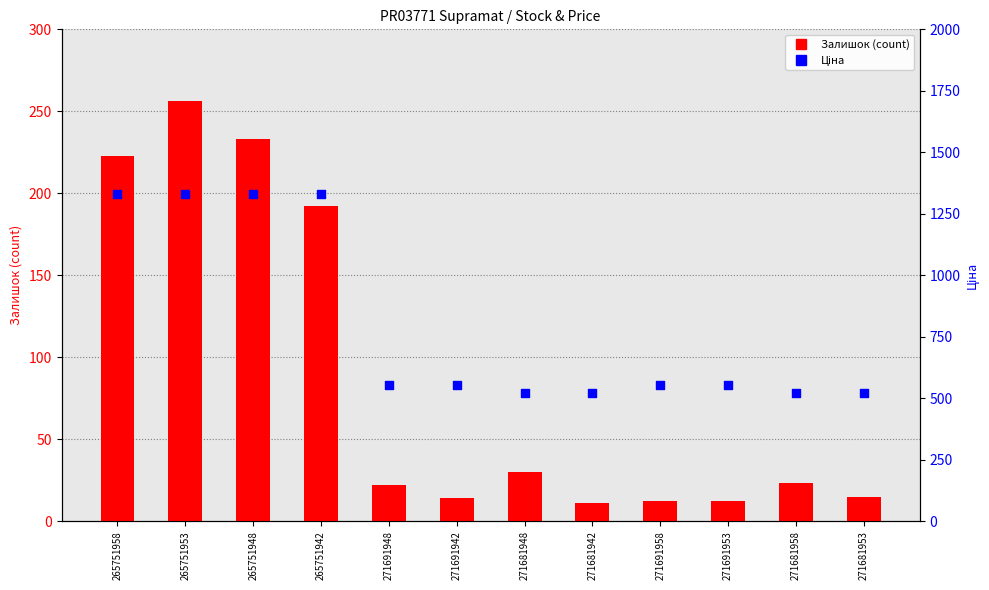

At which category is the sum across all series the highest?

265751953